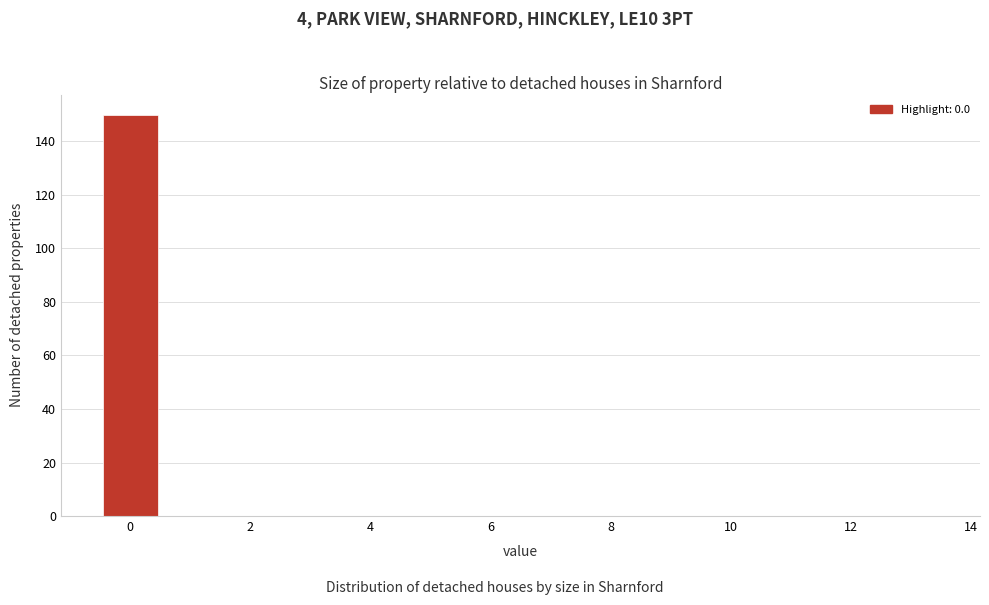

Over which range of the x-axis is the bar tallest?

-0.5 to 0.5